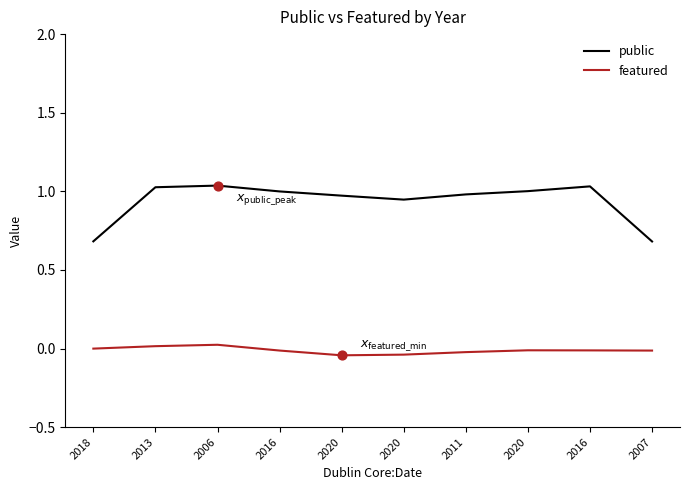

How many lines are shown in the chart?

2